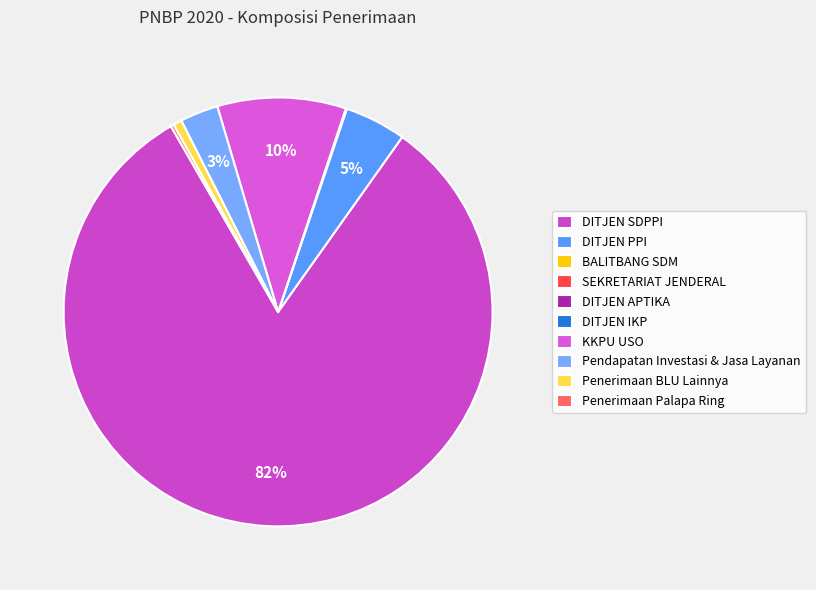

To the nearest percent, what percentage of the pie is Pendapatan Investasi & Jasa Layanan?

3%